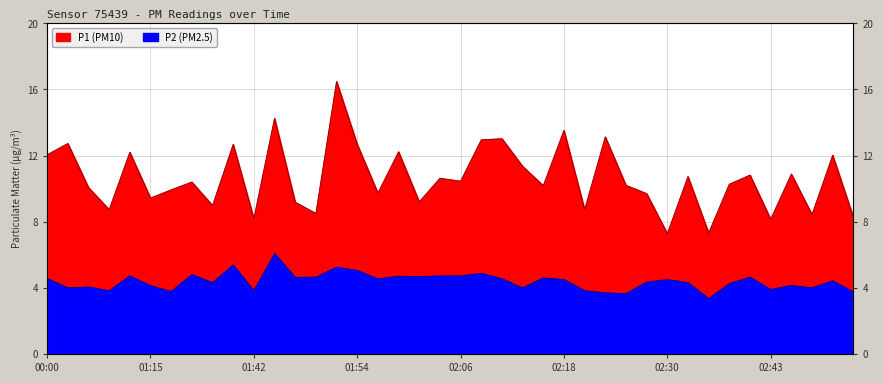

Is the value of P2 at 01:13 greater than the value of P1 at 02:23?

No